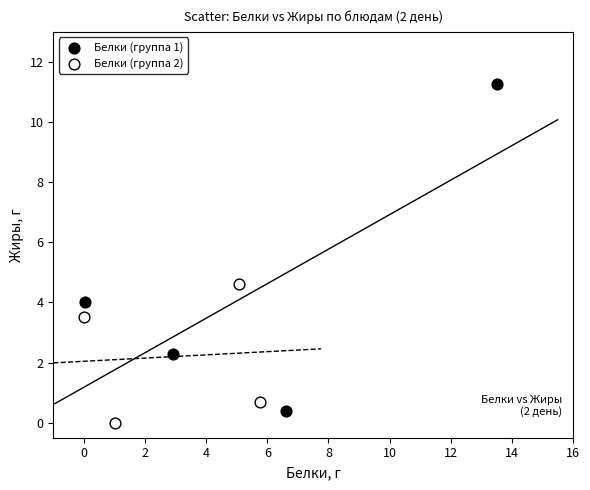

Which series has the widest spread of Y values?

Белки (группа 1)